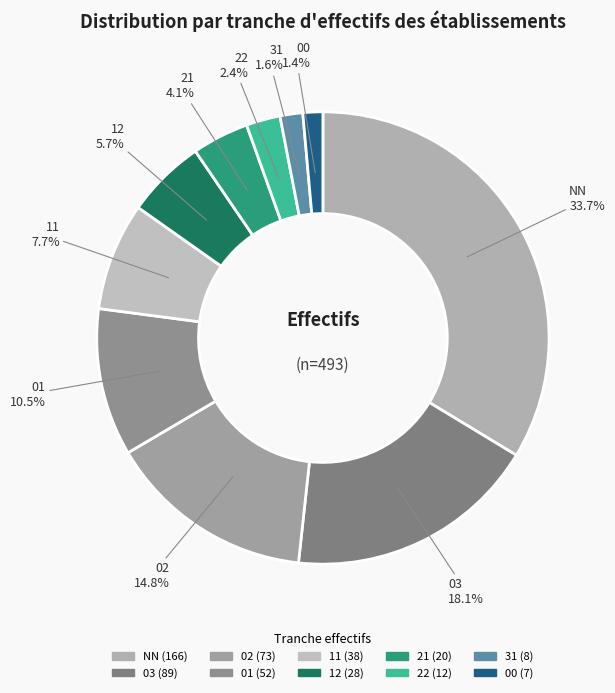

True or false: 02 accounts for 15% of the total.

True